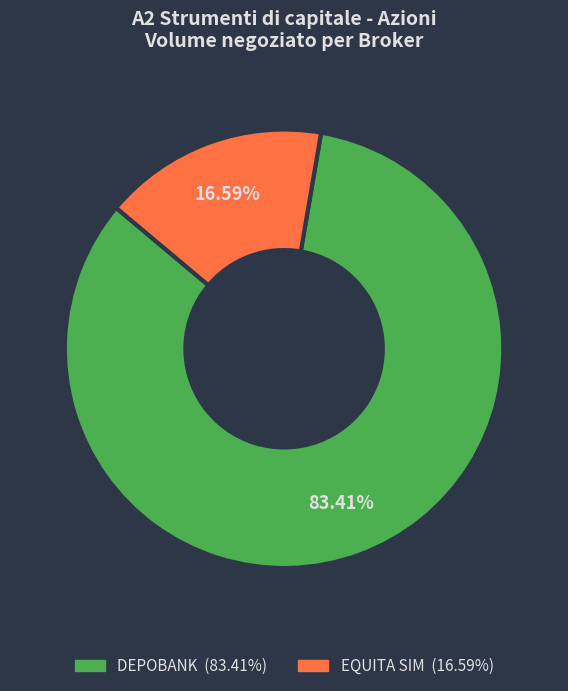

True or false: EQUITA SIM accounts for 17% of the total.

True